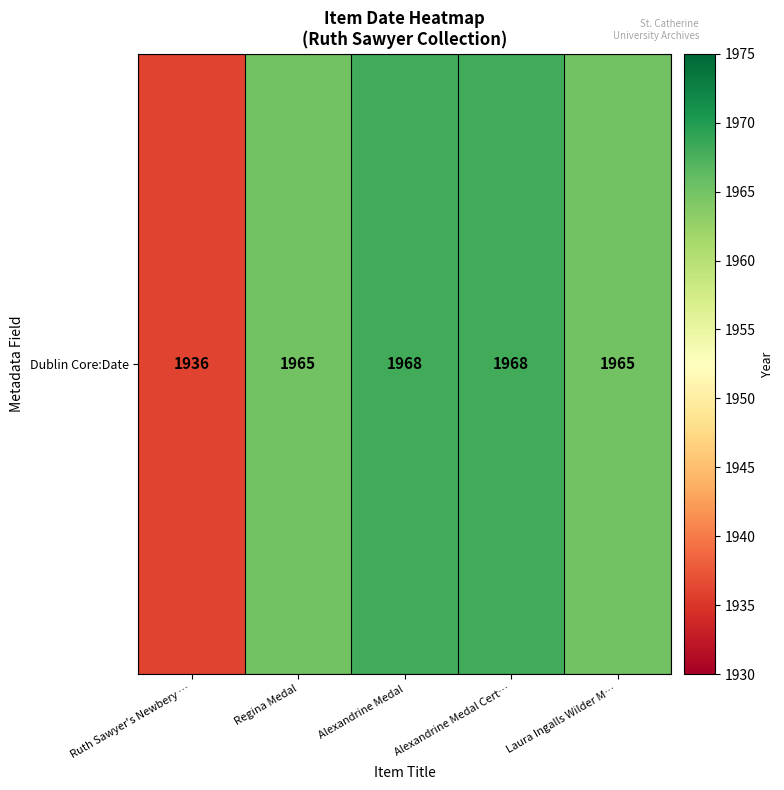

The value at Ruth Sawyer's Newbery … is 1936. True or false?

True